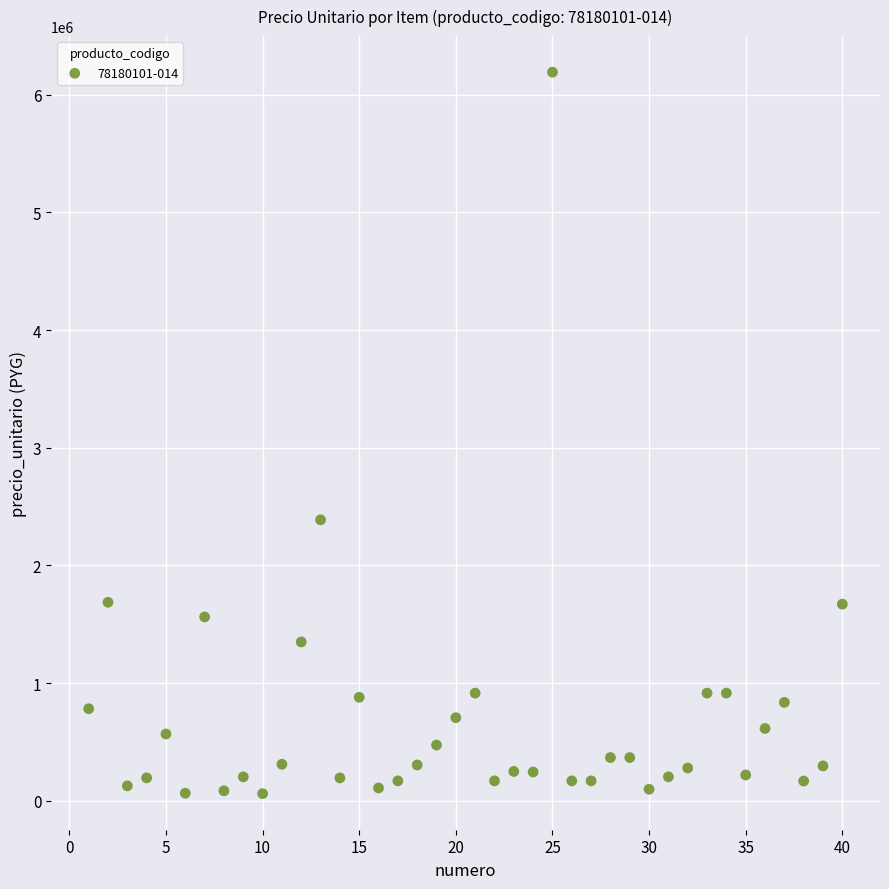

What is the range of X values (max minus min)?

39